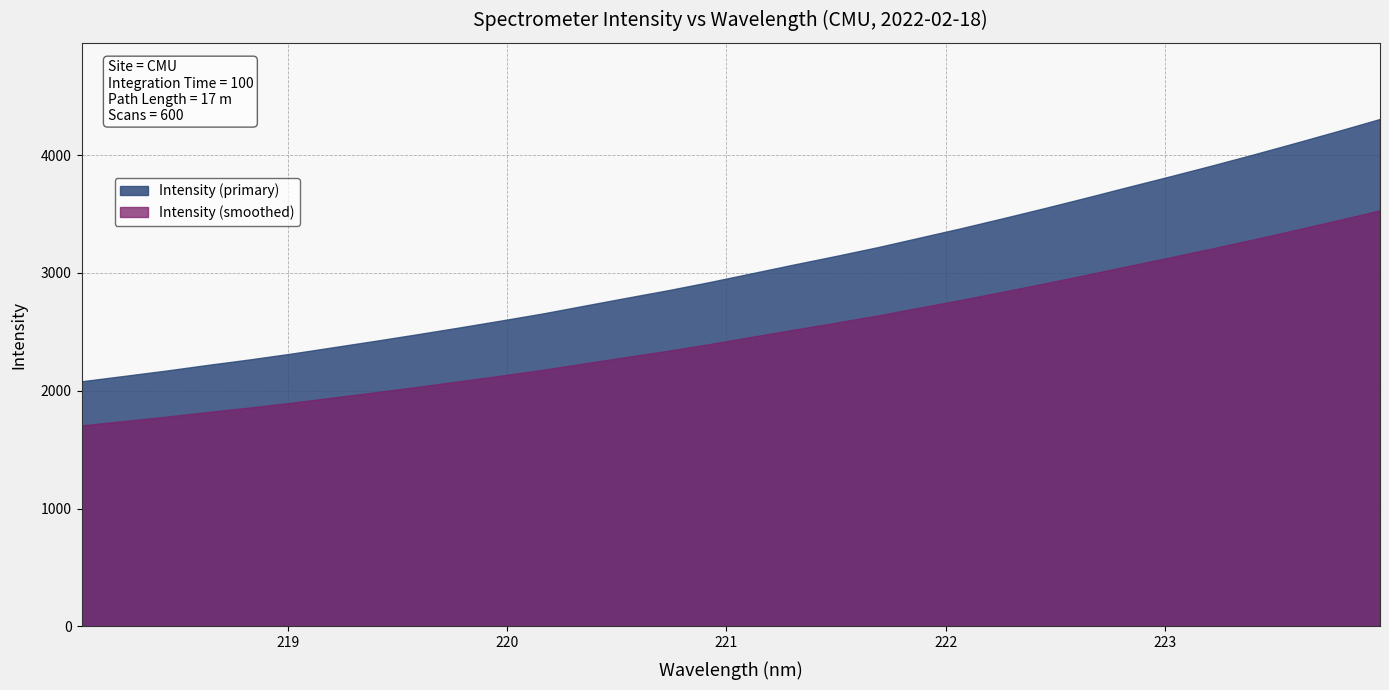

How many values exceed 2997?

16